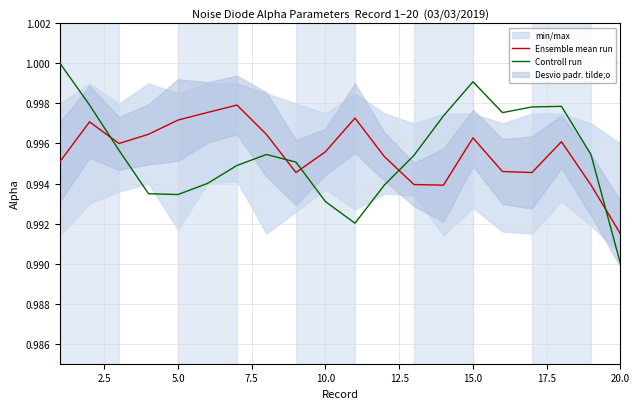

At which label is Ensemble mean run closest to 0?

20.0